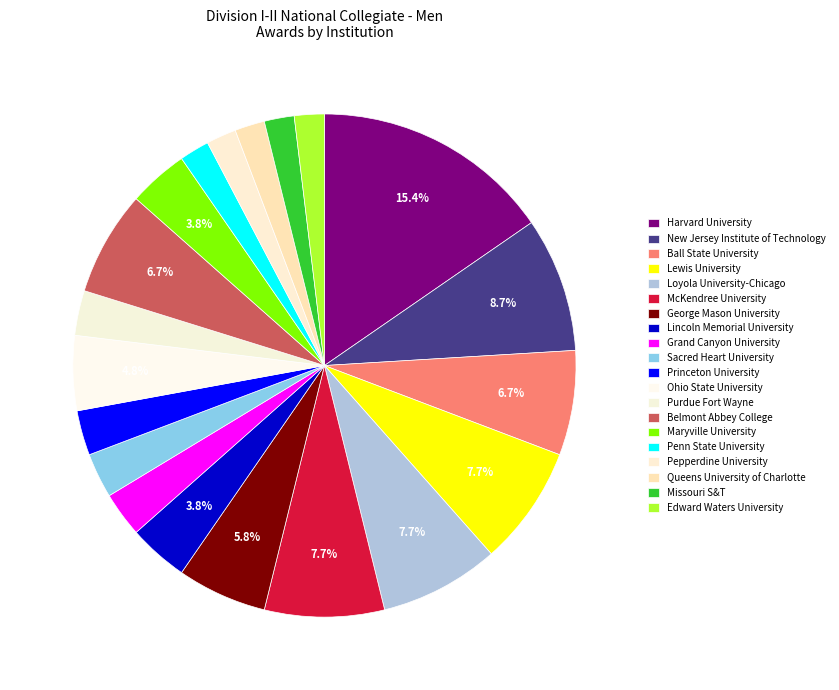

What is the ratio of the value at Belmont Abbey College to the value at George Mason University?

1.2